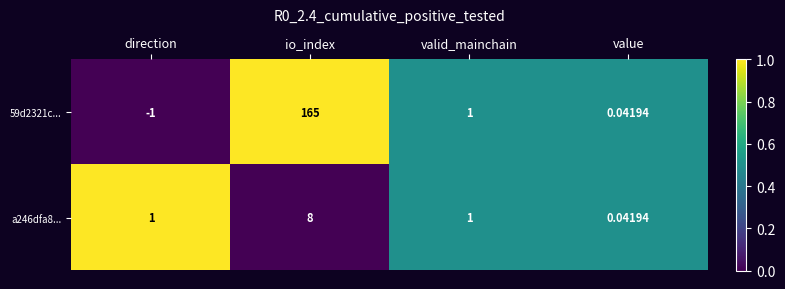

At which category is the sum across all series the highest?

io_index